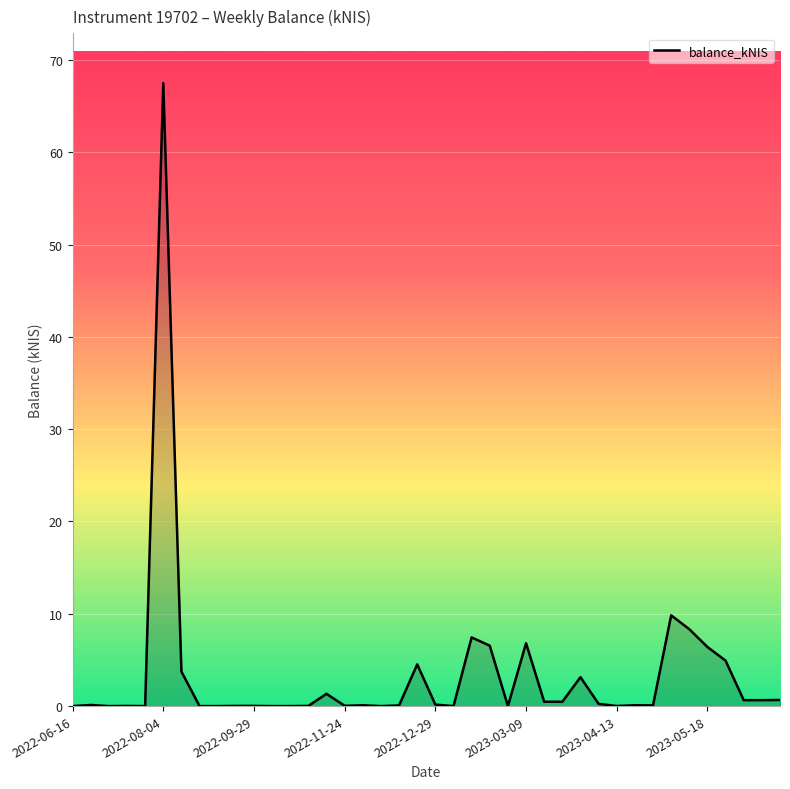

True or false: there are more than 0 points higher than both neighbors.

True